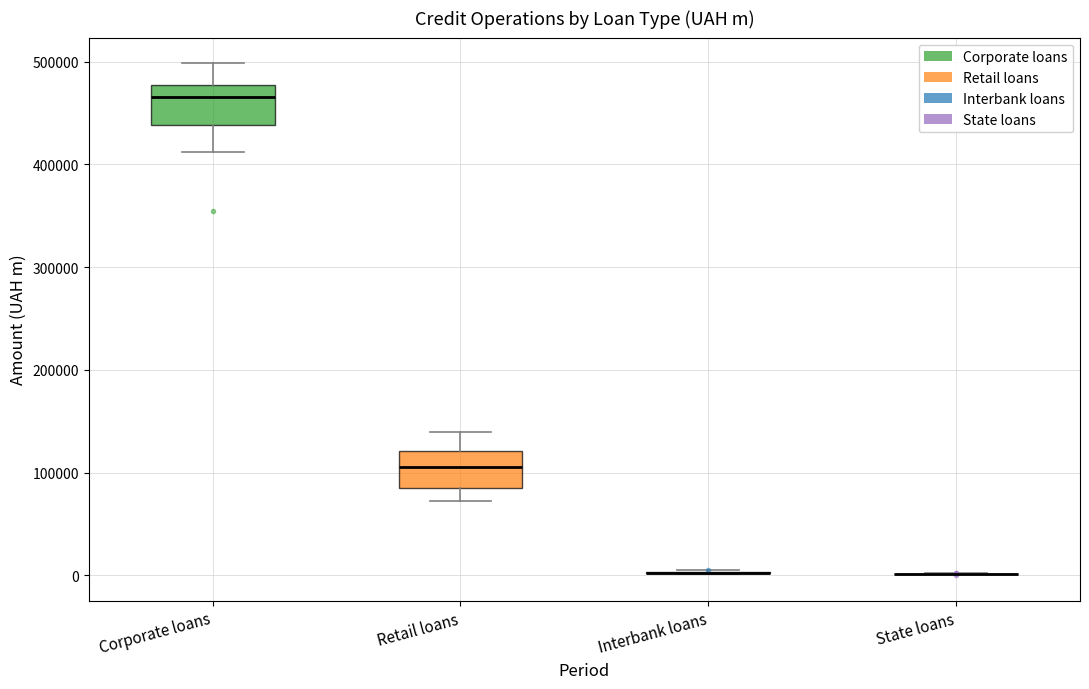

Reading left to right, transcribe this box plot: for each box, give where its median line is, the range the box spans, and where its two whiskers end, as read against the y-axis. The values are not printed on the chart, so give them approximately, as read against the axis.

Corporate loans: median 470000, box 440000 to 480000, whiskers 410000 to 500000
Retail loans: median 110000, box 80000 to 120000, whiskers 70000 to 140000
Interbank loans: box collapsed to a line at 0, whiskers 0 to 10000
State loans: box collapsed to a line at 0, whiskers 0 to 0